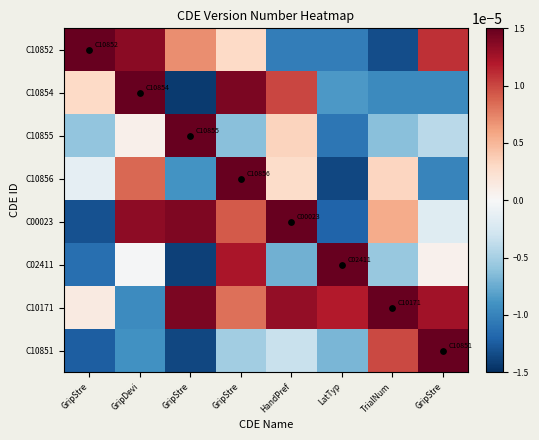

Which series has the largest total across all categories?

C10171